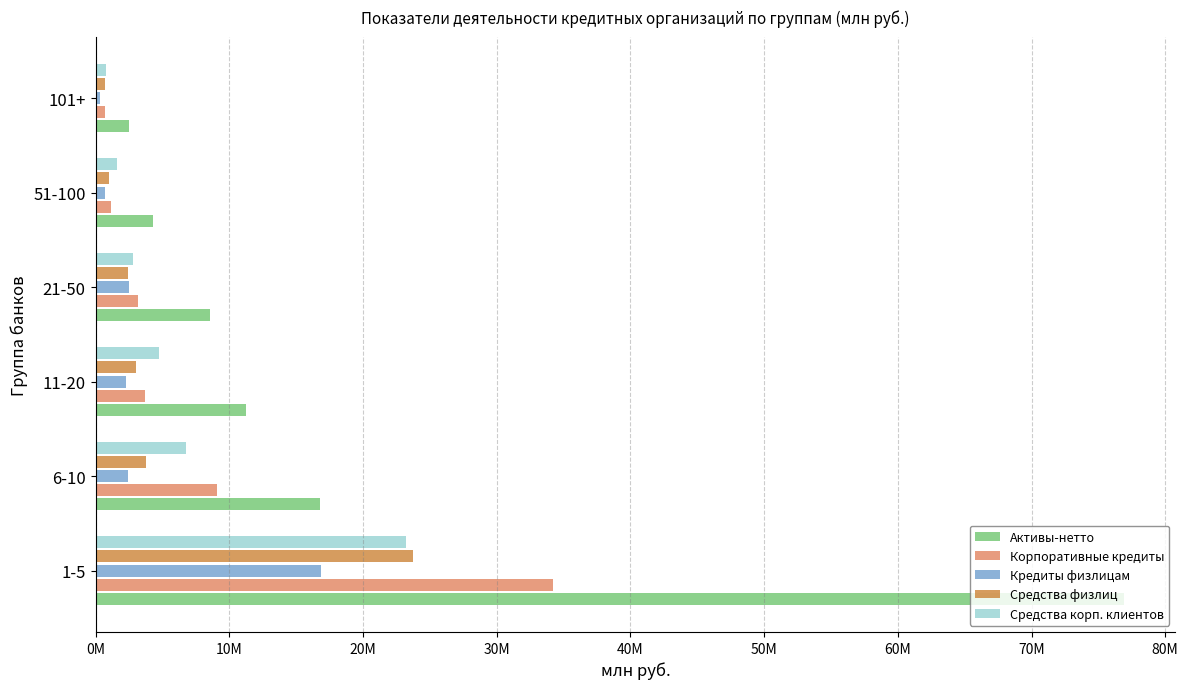

What is the difference between the maximum and minimum values in the Кредиты физлицам series?

16488140.4